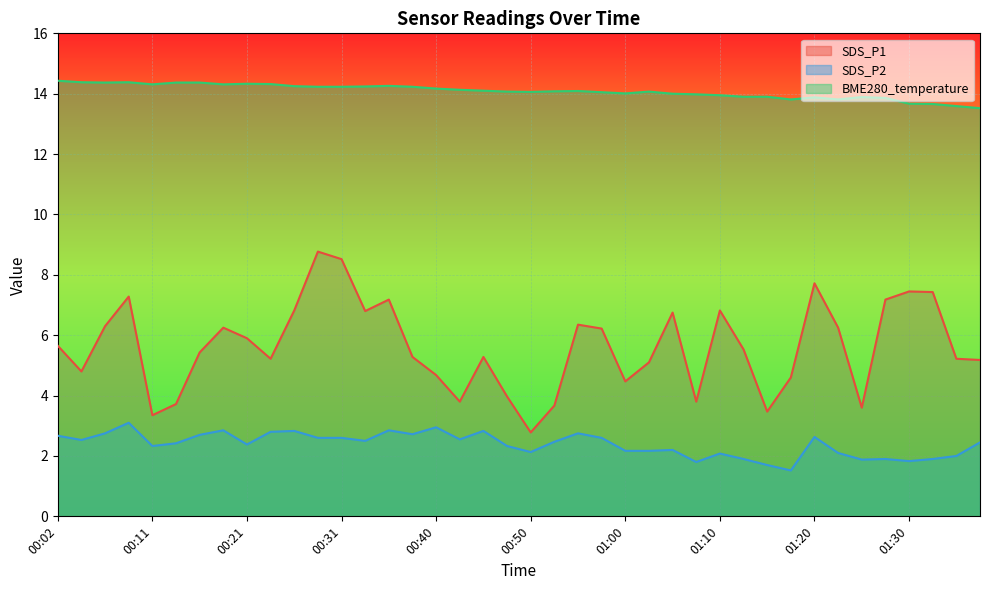

How many lines are shown in the chart?

3